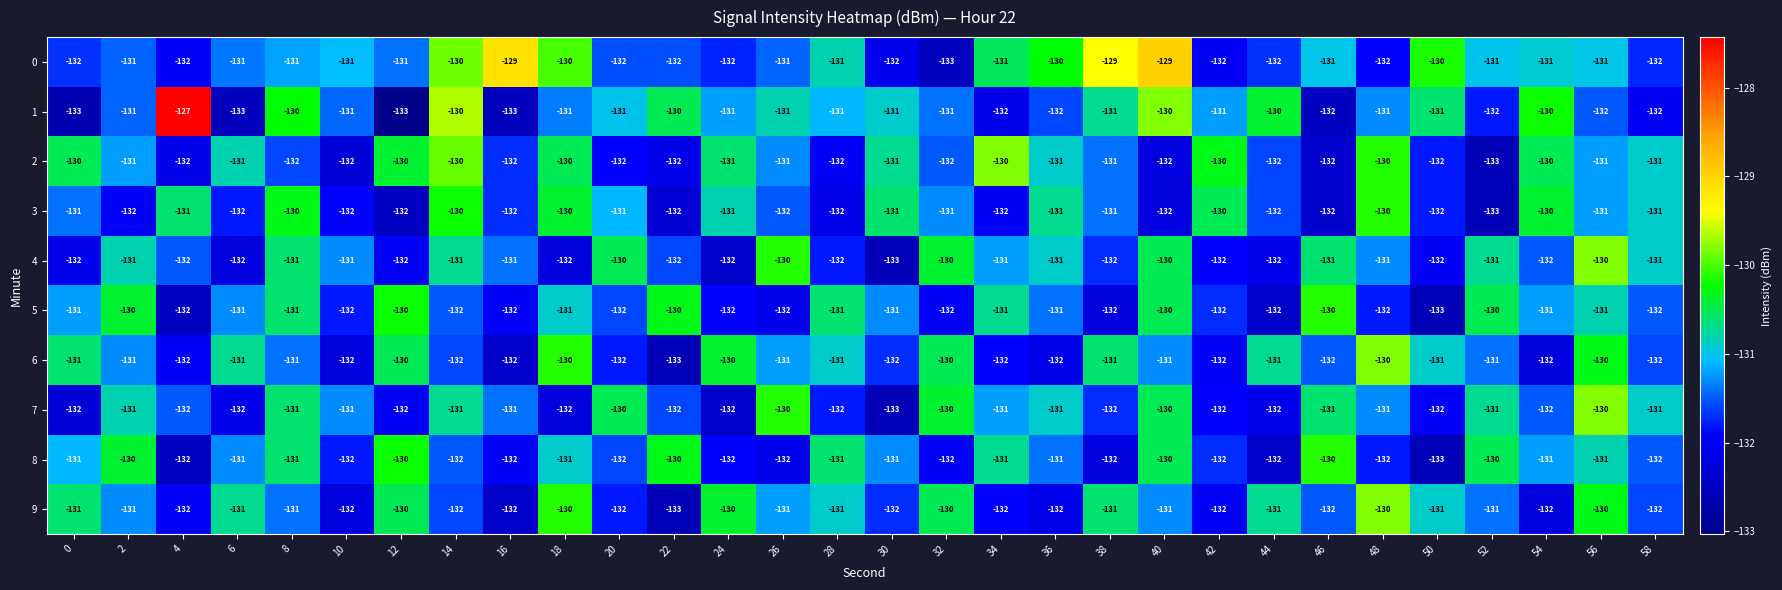

What is the average value of the 4 series?

-131